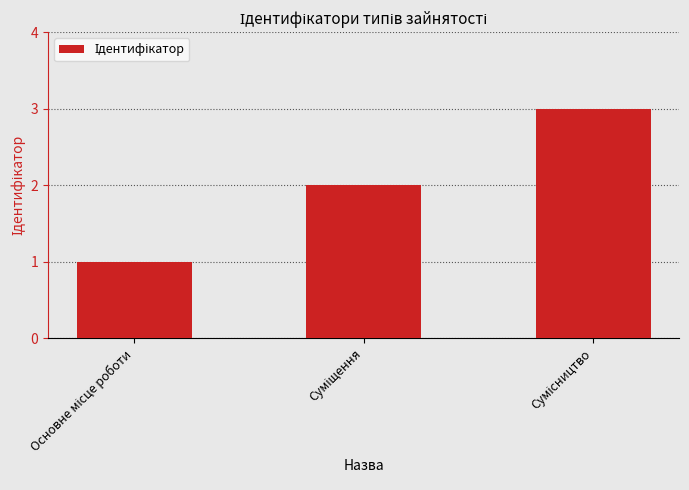

What is the sum of all values?

6